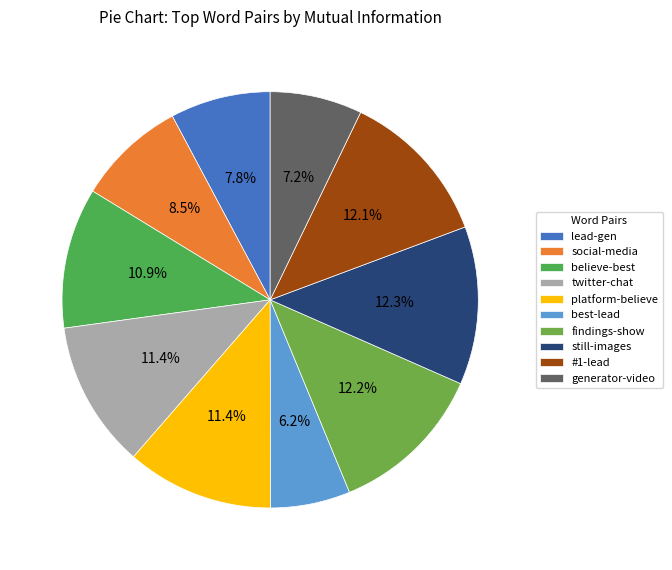

Between findings-show and best-lead, which is larger?

findings-show